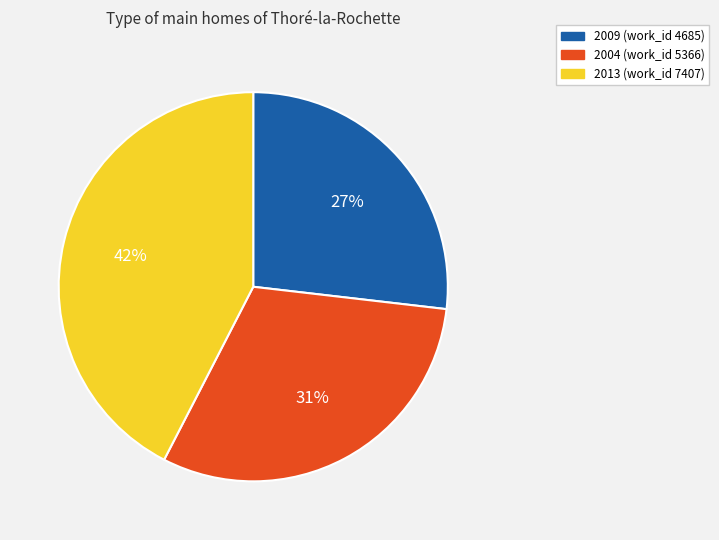

How many slices are in this pie chart?

3